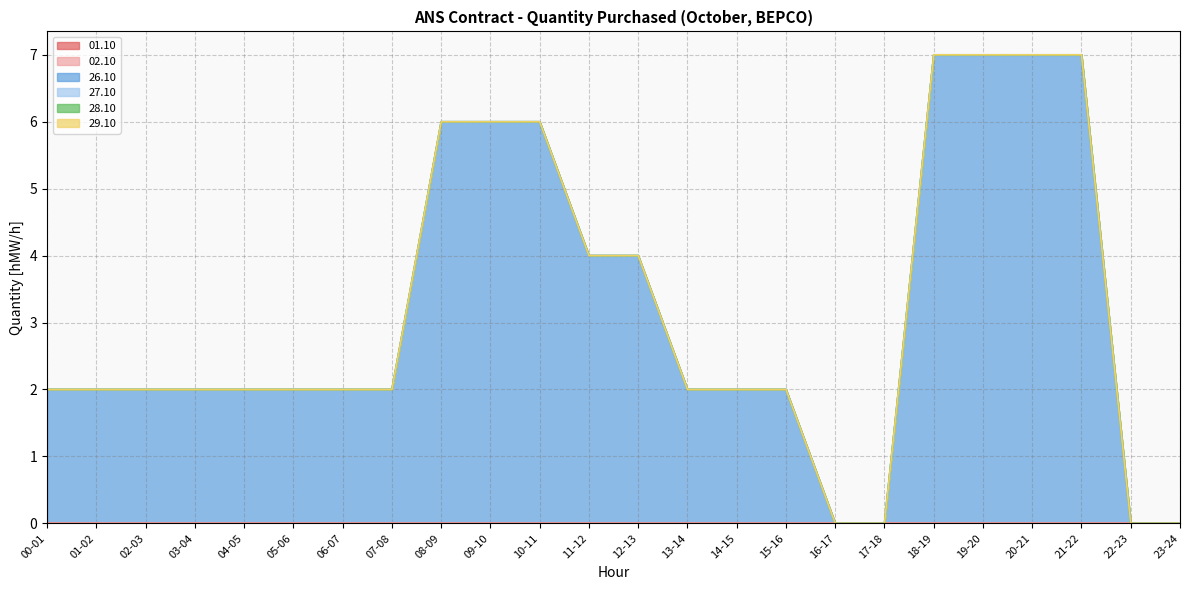

The value of 27.10 at 19-20 is 0. True or false?

True